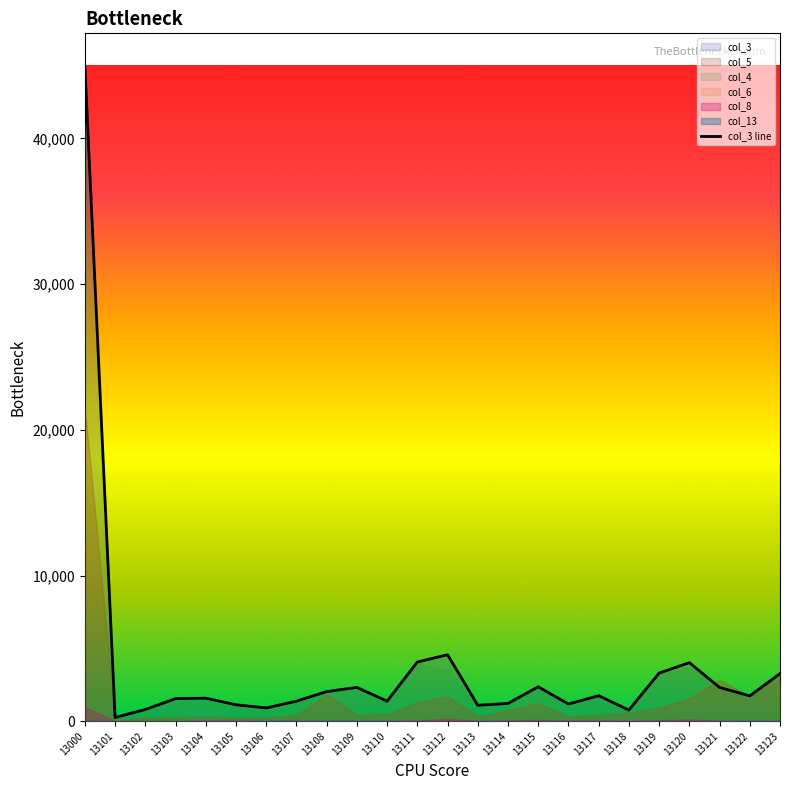

List the labels in order of value, largest first.

13000, 13112, 13111, 13120, 13119, 13123, 13115, 13109, 13121, 13108, 13117, 13122, 13104, 13103, 13107, 13110, 13114, 13116, 13105, 13113, 13106, 13102, 13118, 13101